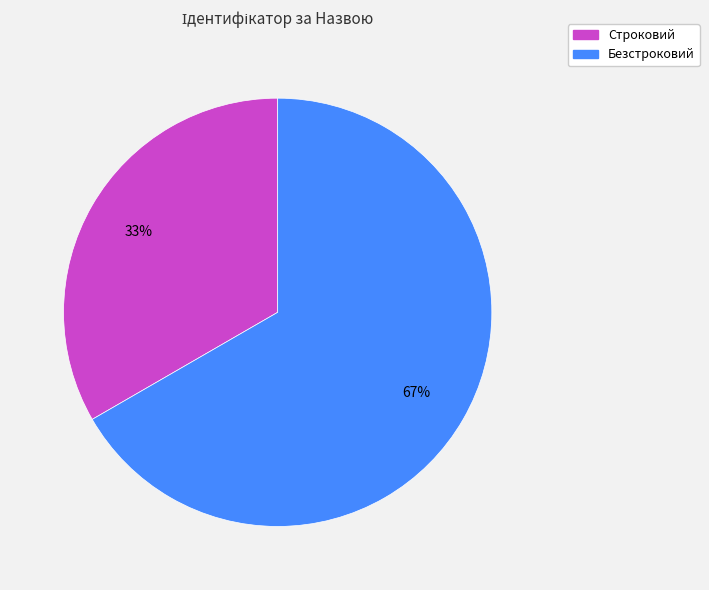

What percentage is the Строковий slice, to the nearest percent?

33%